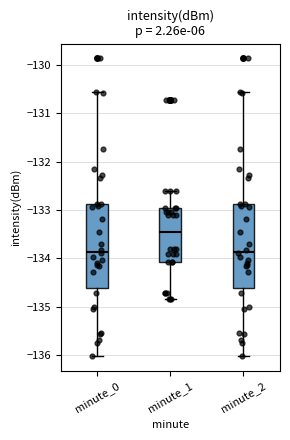

Which box has the highest median line?

minute_1